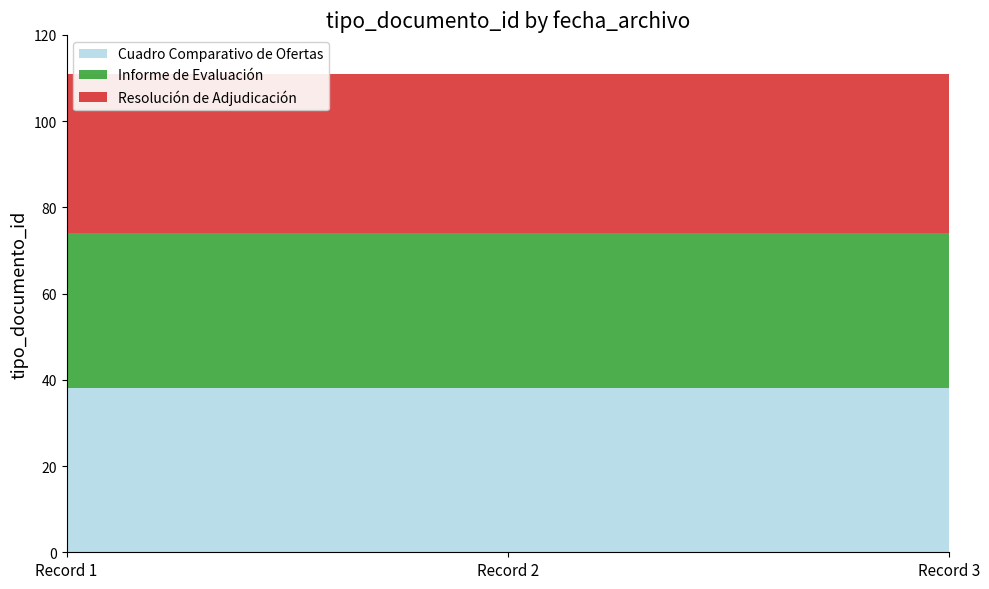

Reading right to left, extract all data points from this chart.

Cuadro Comparativo de Ofertas: 2011-08-16 15:44:44=38	2011-08-16 15:44:44=38	2011-08-16 15:44:44=38
Informe de Evaluación: 2011-08-16 15:44:44=36	2011-08-16 15:44:44=36	2011-08-16 15:44:44=36
Resolución de Adjudicación: 2011-08-16 15:44:44=37	2011-08-16 15:44:44=37	2011-08-16 15:44:44=37